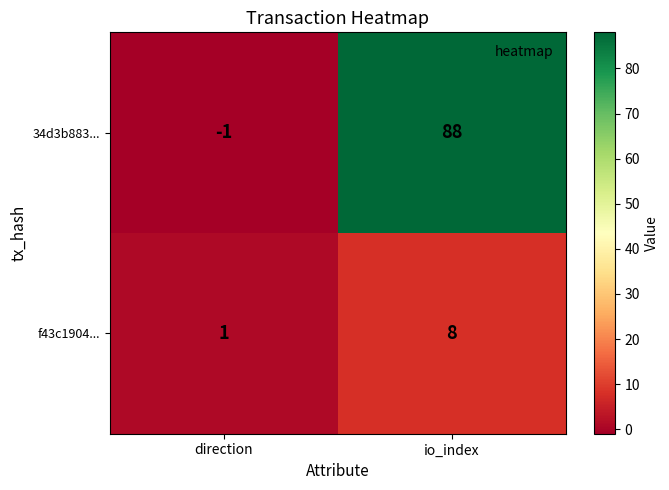

Which series changed the most between direction and io_index?

34d3b883...